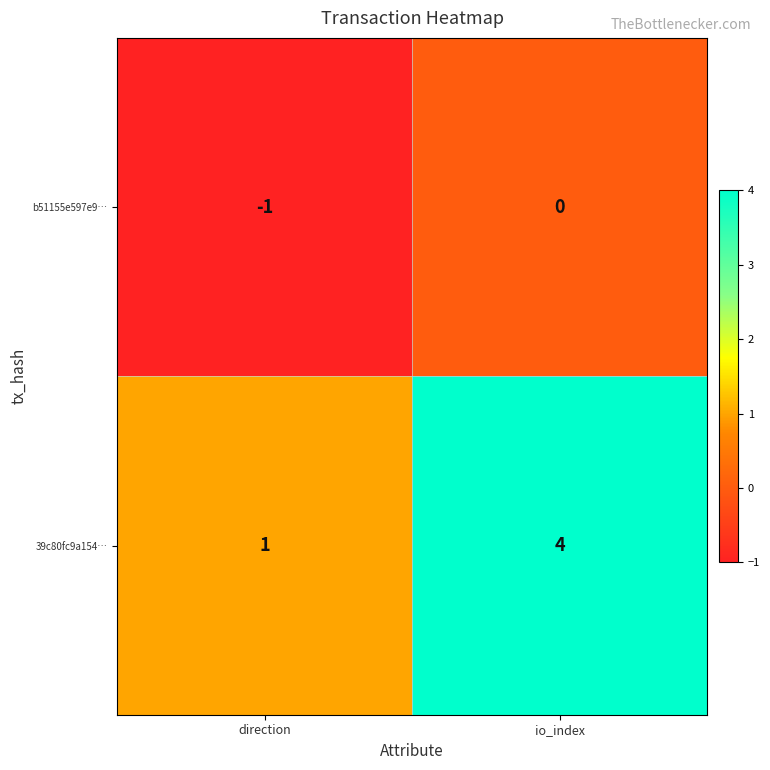

What is the spread (max minus min) of values at io_index?

4